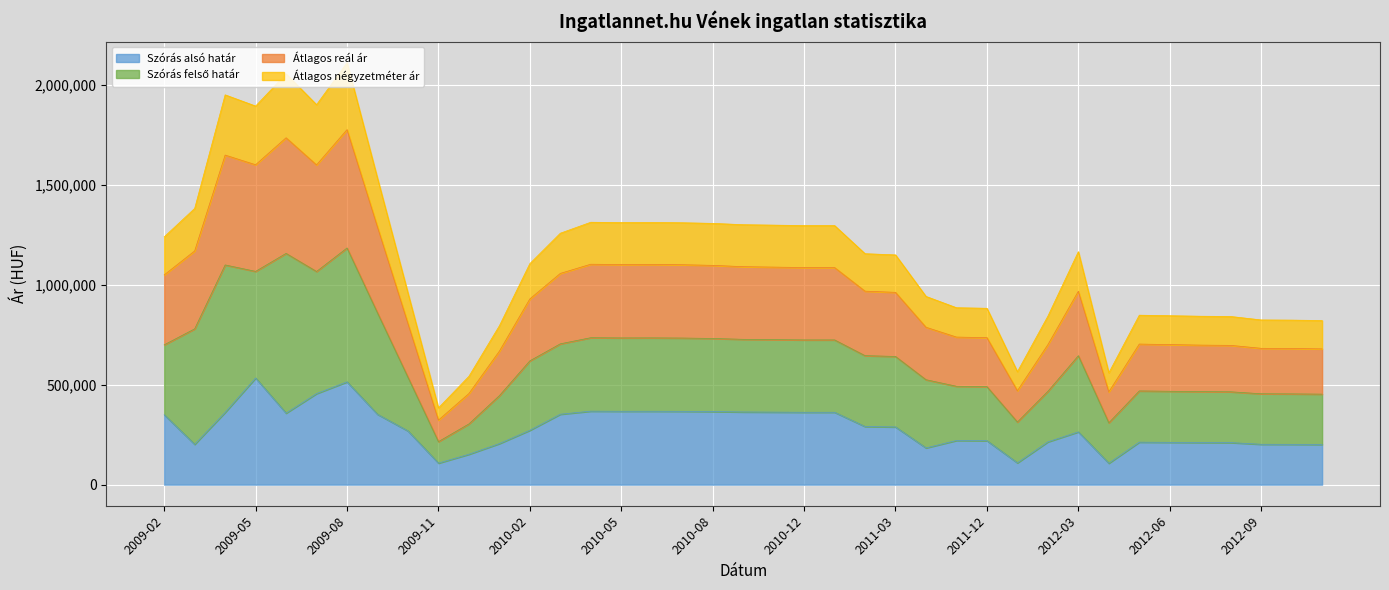

Which category has the lowest value in the Átlagos négyzetméter ár series?

2009-11